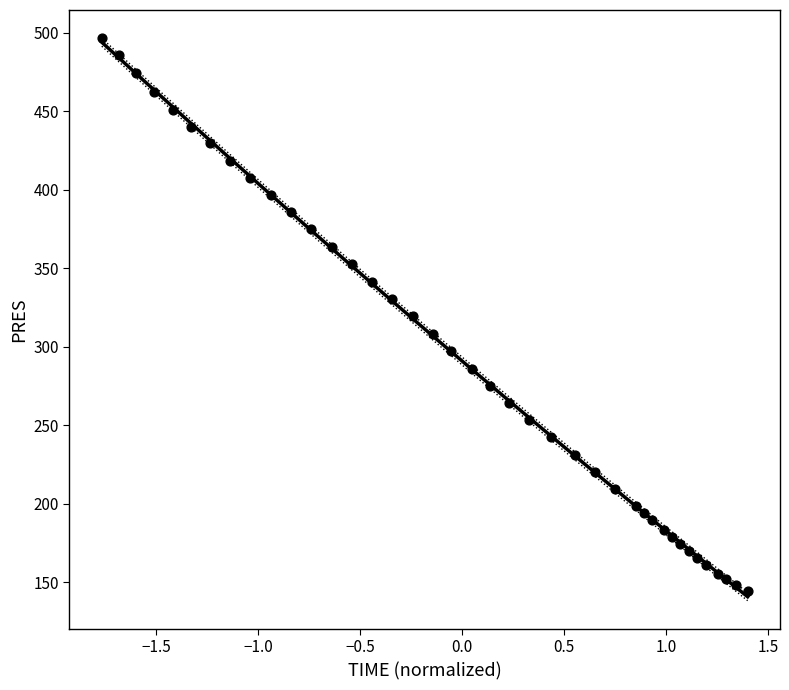

What is the range of Y values (max minus min)?

352.1